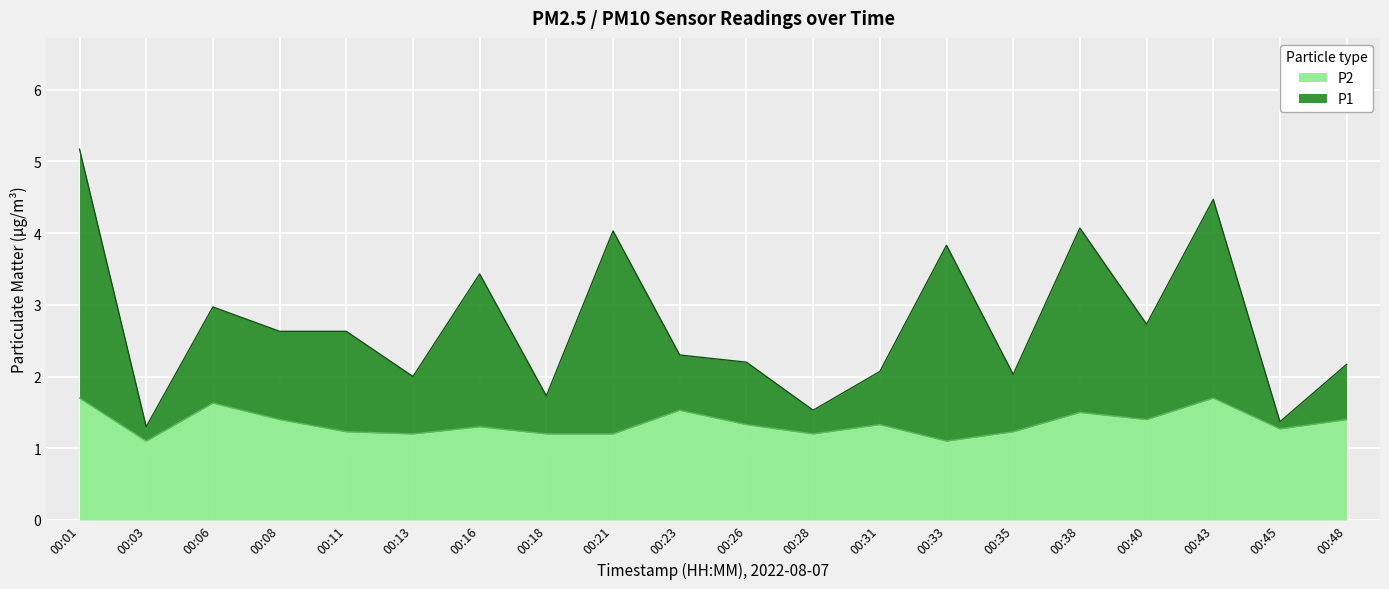

The value of P1 at 00:28 is 2.2. True or false?

False